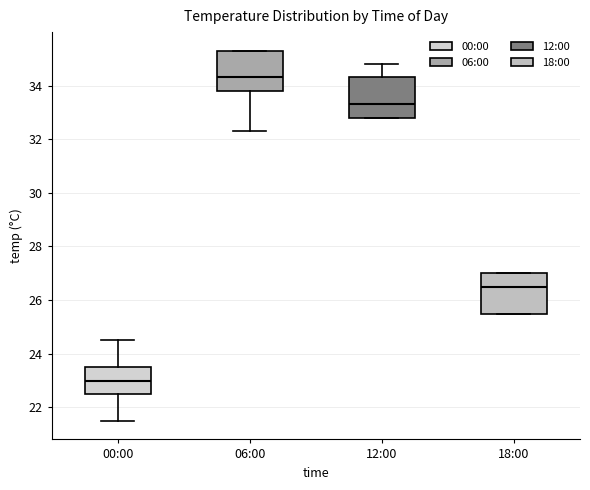

Reading left to right, read every box against the y-axis: the position of its median line, the range the box covers, and the ends of its whiskers. The values are not printed on the chart, so give them approximately, as read against the axis.

00:00: median 23.0, box 22.6 to 23.6, whiskers 21.6 to 24.6
06:00: median 34.4, box 33.8 to 35.4, whiskers 32.4 to 35.4
12:00: median 33.4, box 32.8 to 34.4, whiskers 32.8 to 34.8
18:00: median 26.6, box 25.6 to 27.0, whiskers 25.6 to 27.0